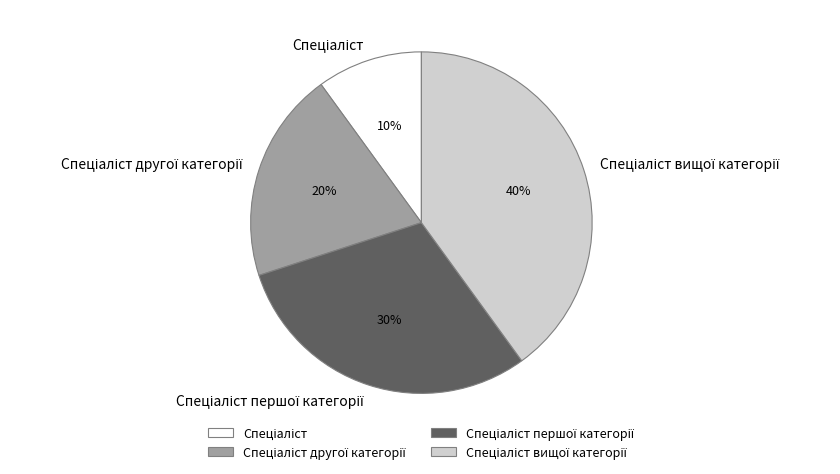

Is there a majority slice in this chart?

No